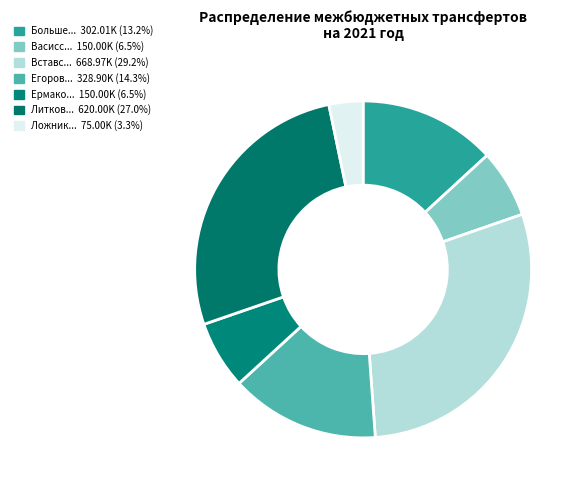

Count the number of slices in the pie.

7